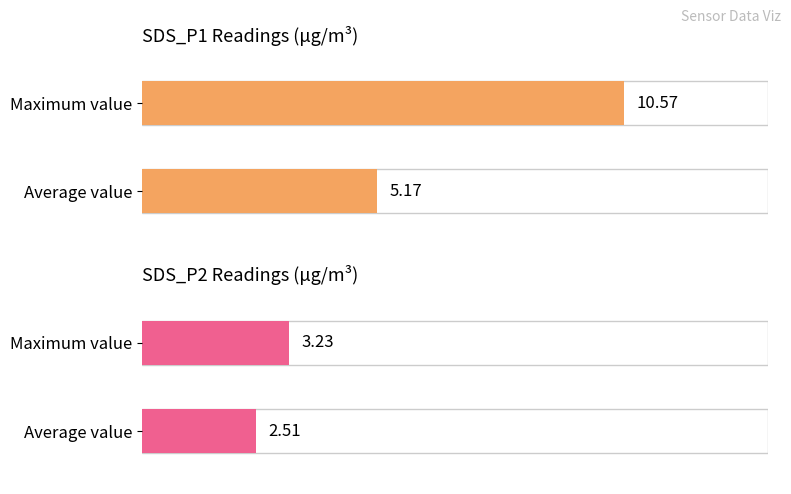

How many bars are there in each group?

2